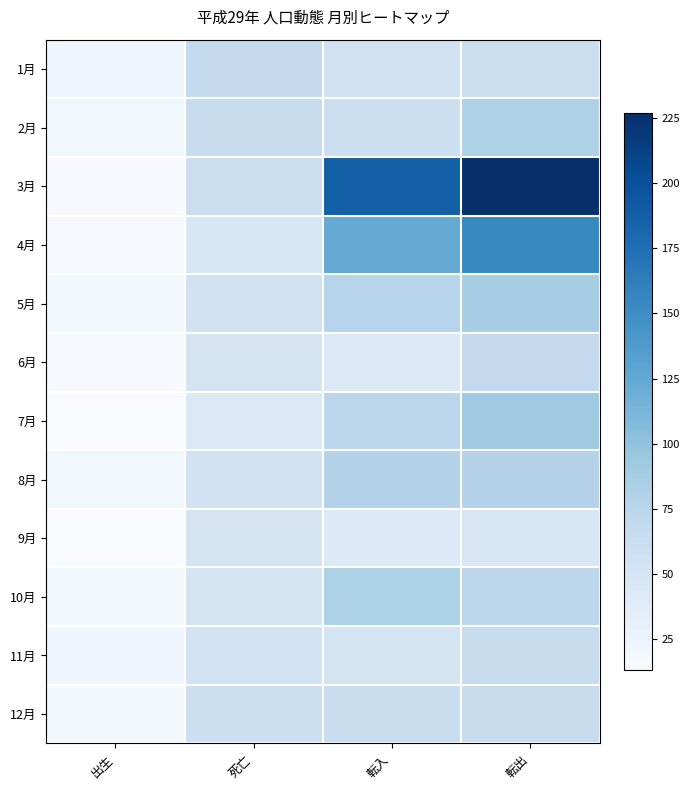

Which series has the largest total across all categories?

3月